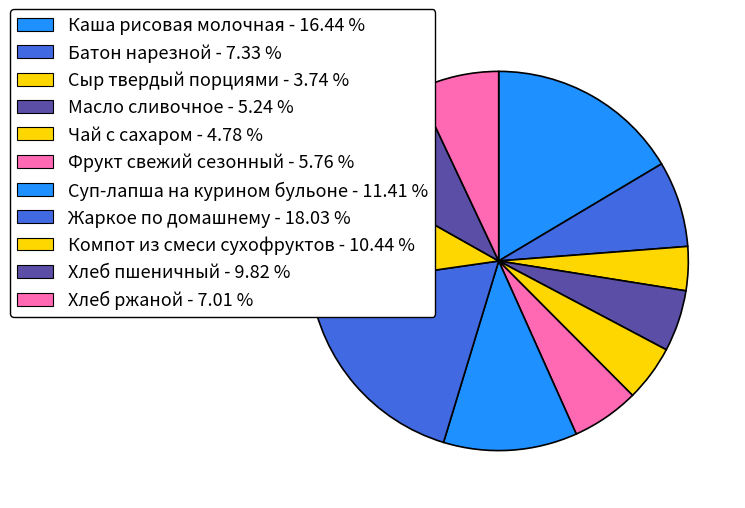

Count the number of slices in the pie.

11